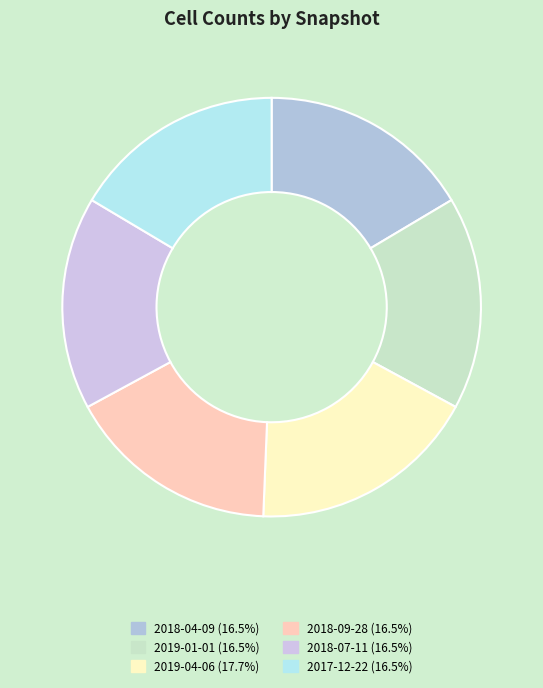

Is there a majority slice in this chart?

No